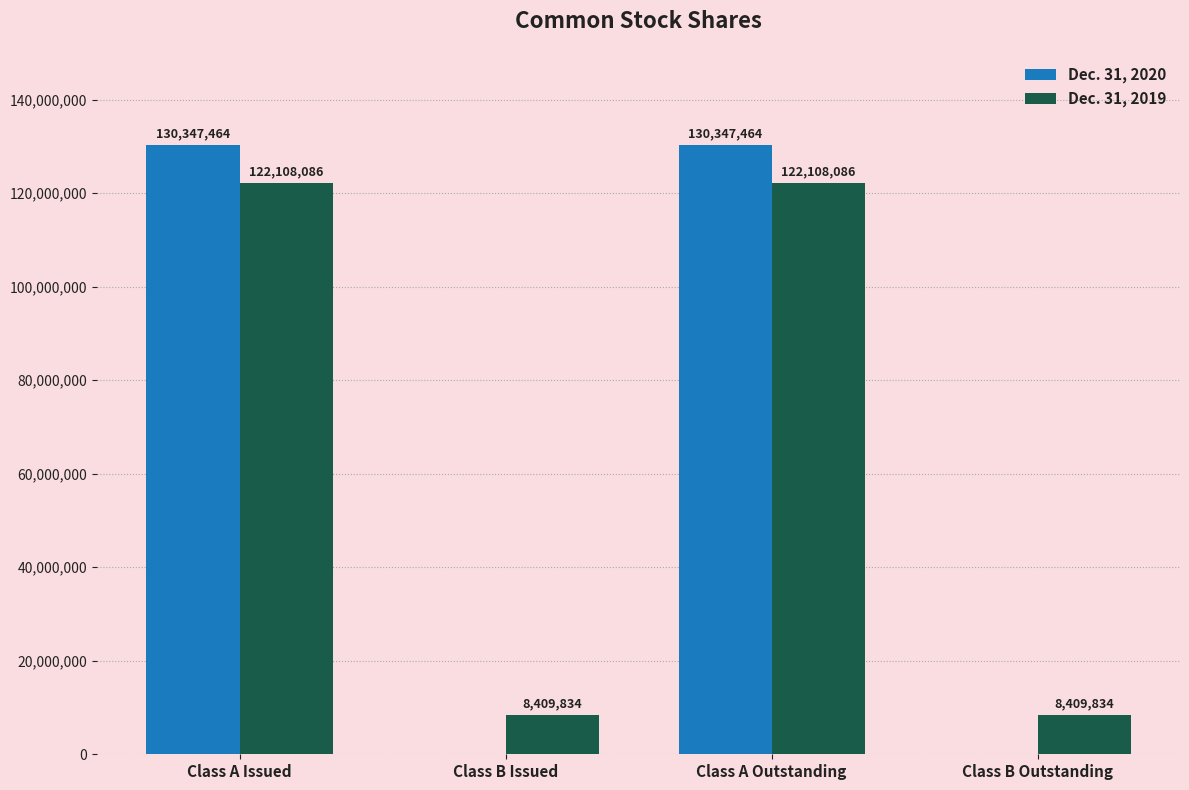

What is the sum of all Dec. 31, 2019 values?

261035840